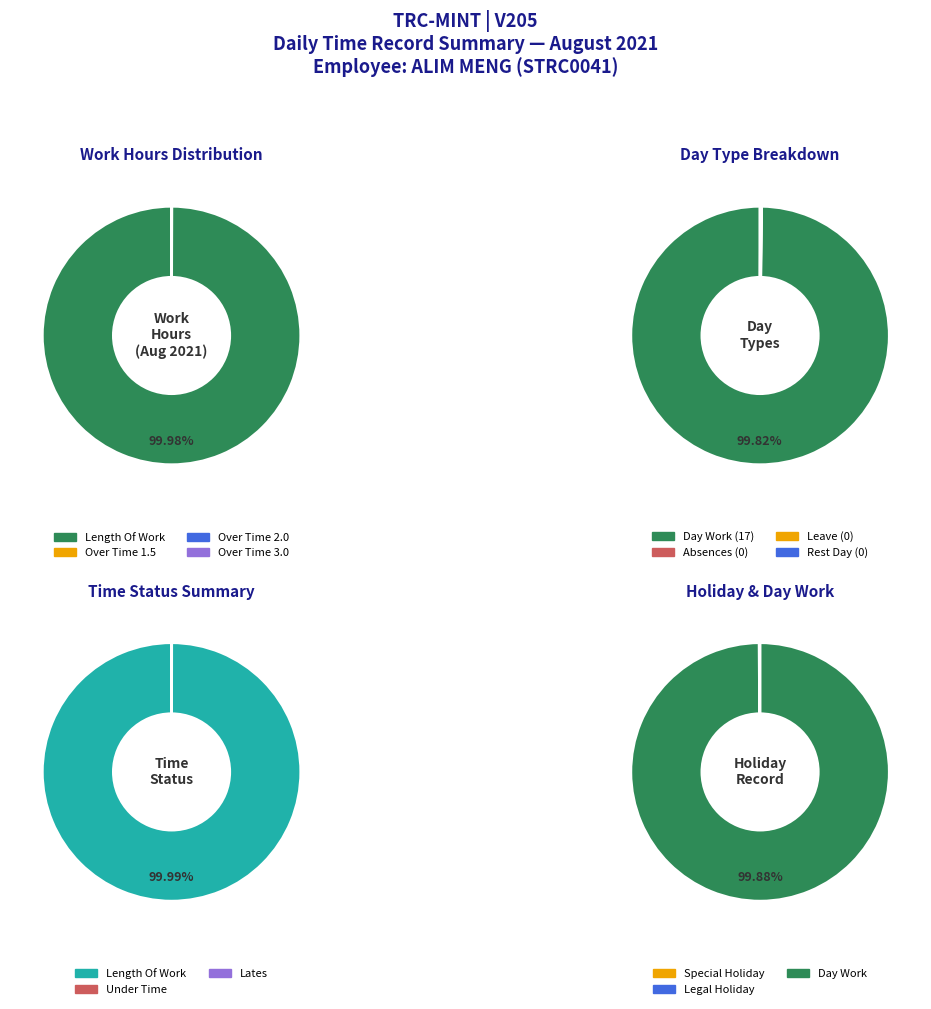

To the nearest percent, what percentage of the pie is Length Of Work?

100%